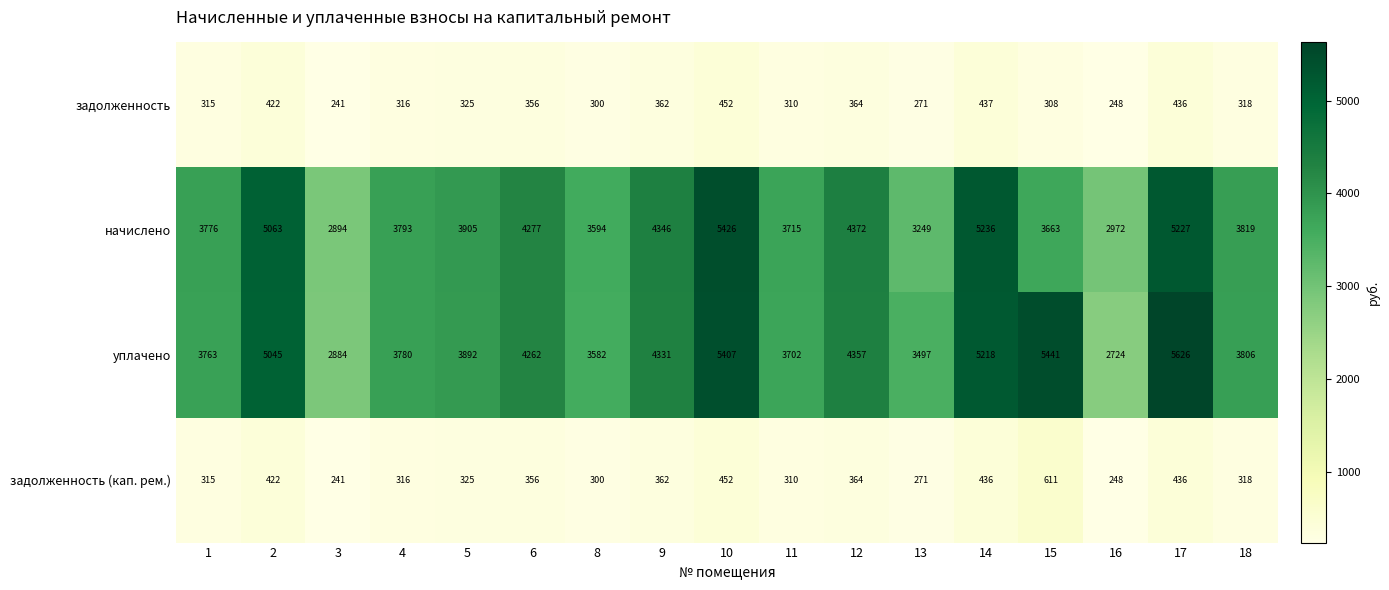

Which series has the largest range (max minus min)?

уплачено